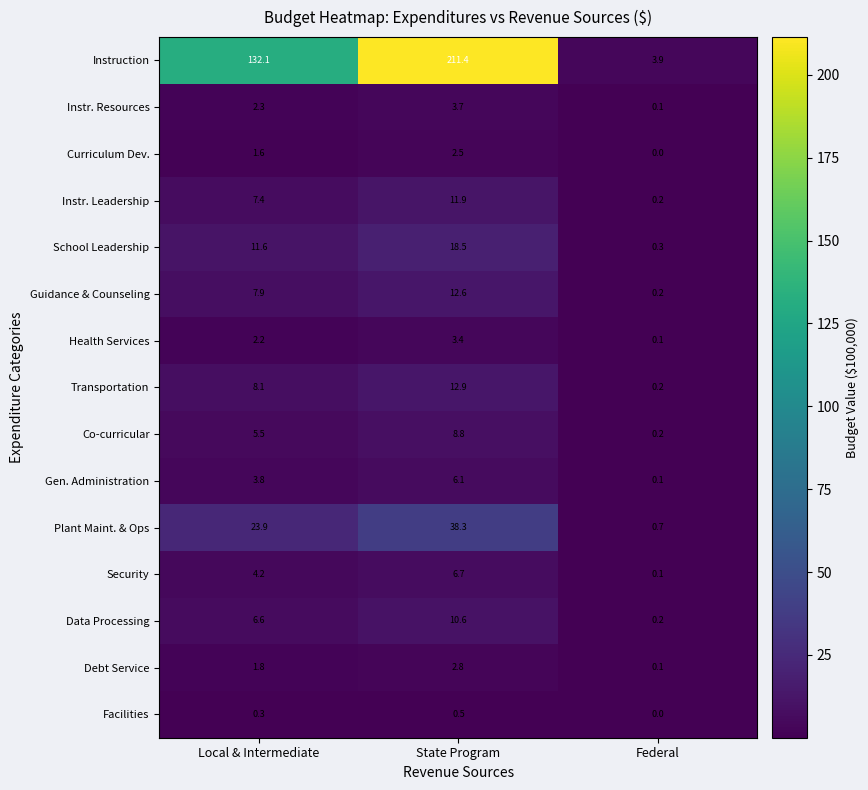

At which category does the chart reach its minimum across all series?

Federal